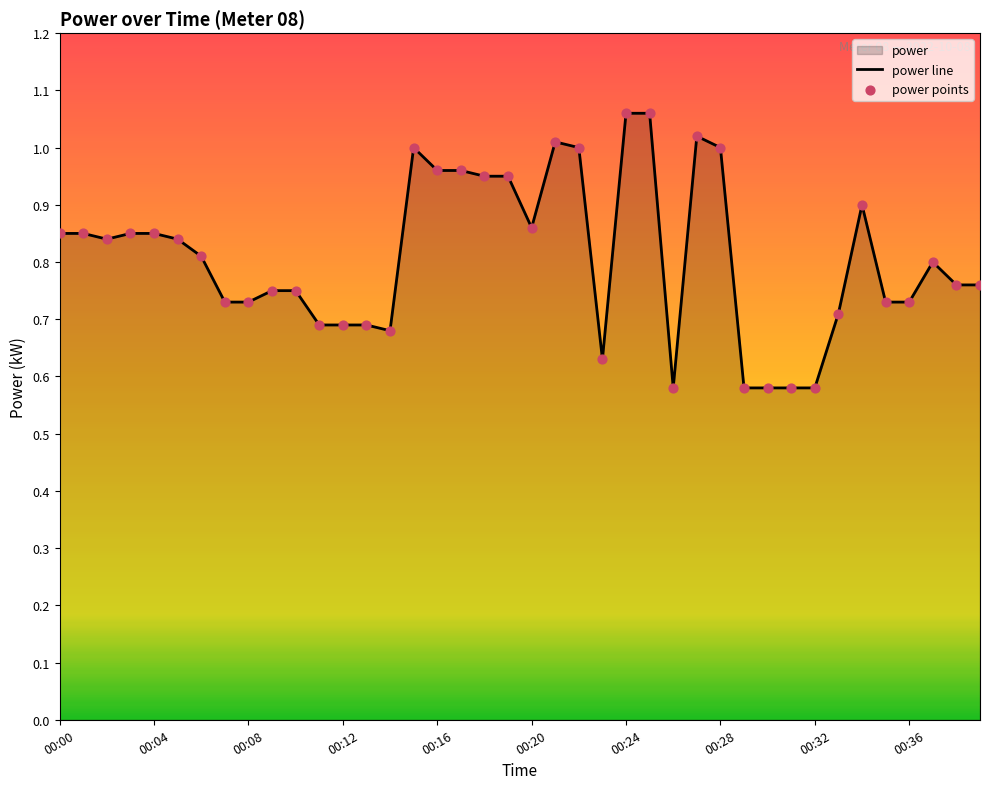

The value at 00:36 is 1.1. True or false?

False